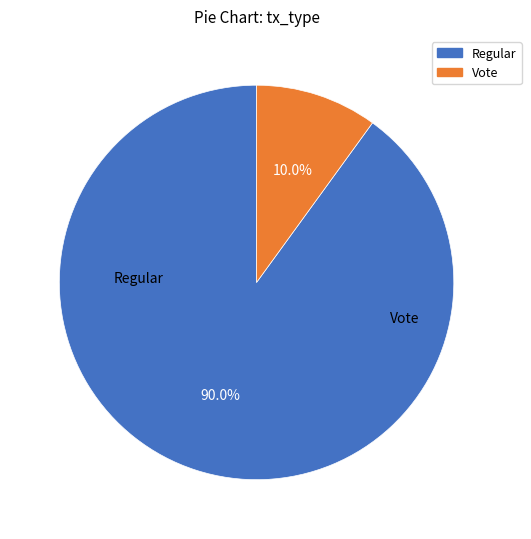

The Regular slice represents 99% of the pie. True or false?

False